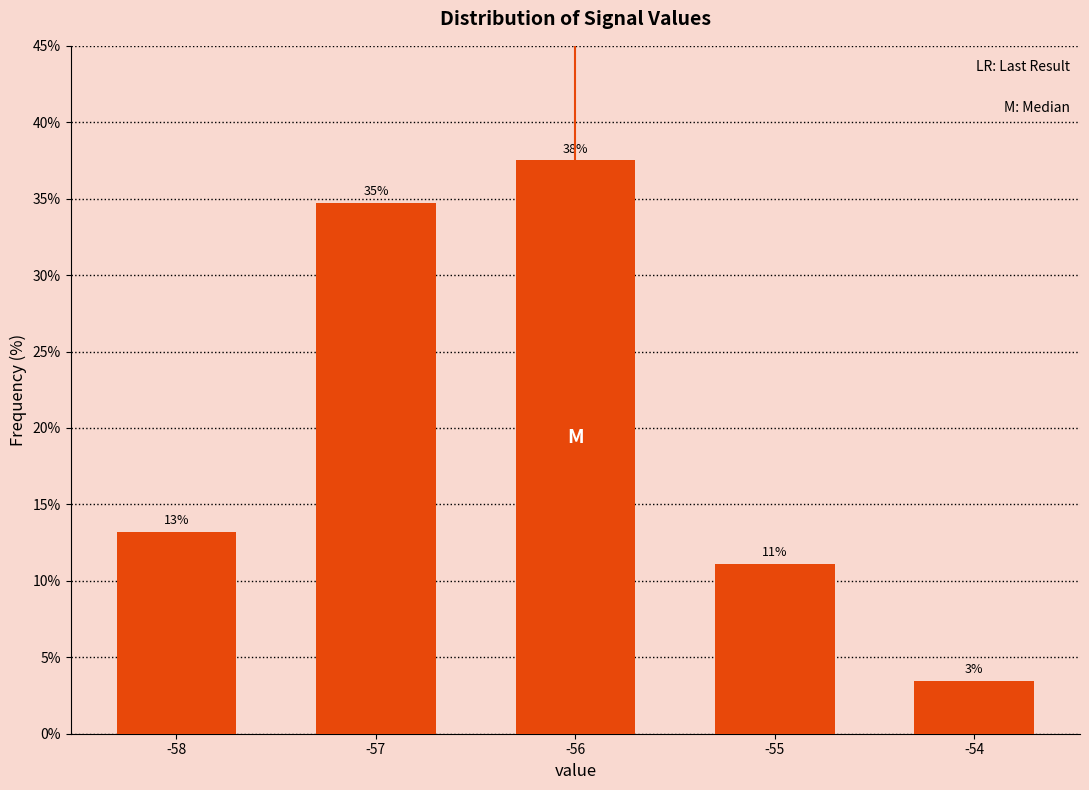

How many bars are there in total?

5